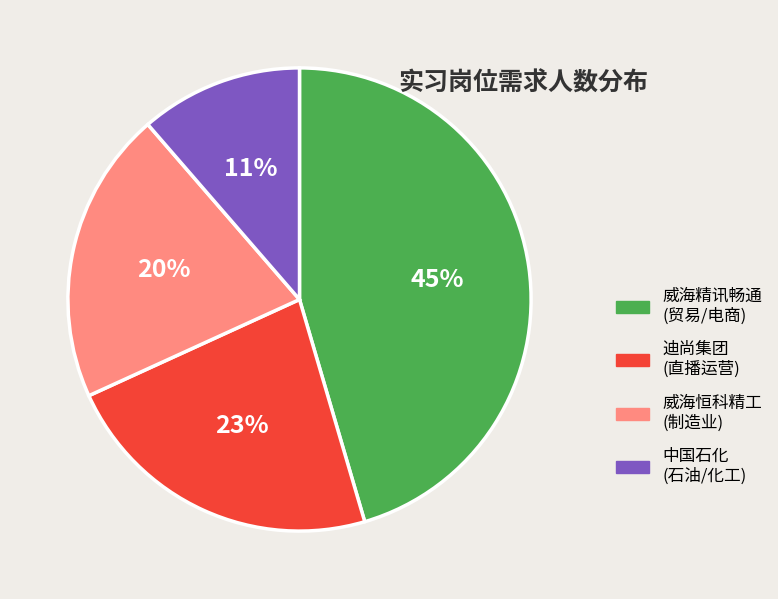

To the nearest percent, what is the combined percentage of 迪尚集团 (直播运营) and 中国石化 (石油/化工)?

34%